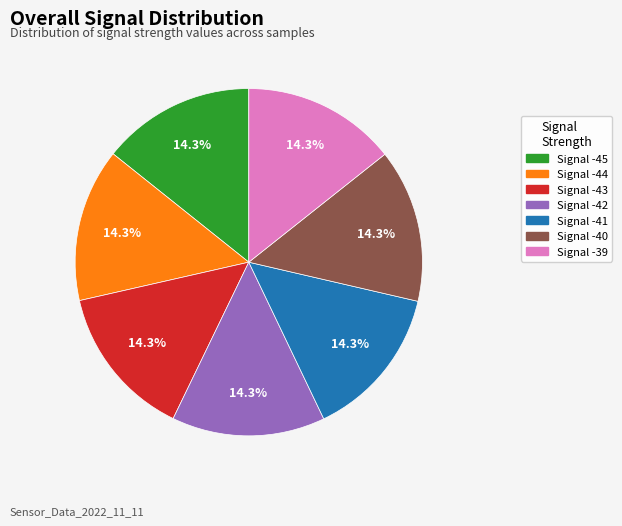

How many segments does this pie chart have?

7